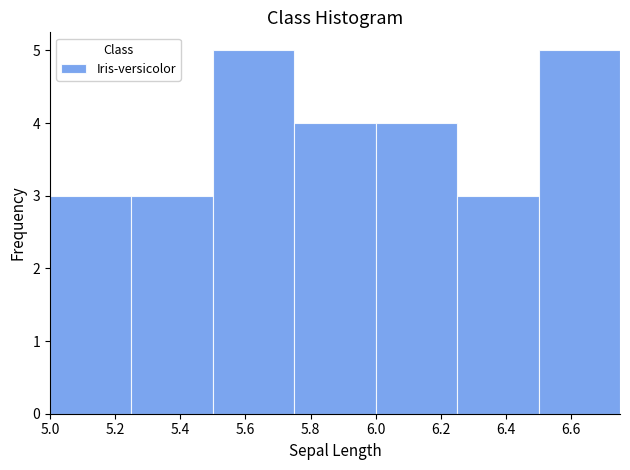

Reading left to right, transcribe this chart: for each bar, give the range it covers on the x-axis and its height. The values are not printed on the chart, so give them approximately, as read against the axis.

5.00 to 5.25: 3
5.25 to 5.50: 3
5.50 to 5.75: 5
5.75 to 6.00: 4
6.00 to 6.25: 4
6.25 to 6.50: 3
6.50 to 6.75: 5